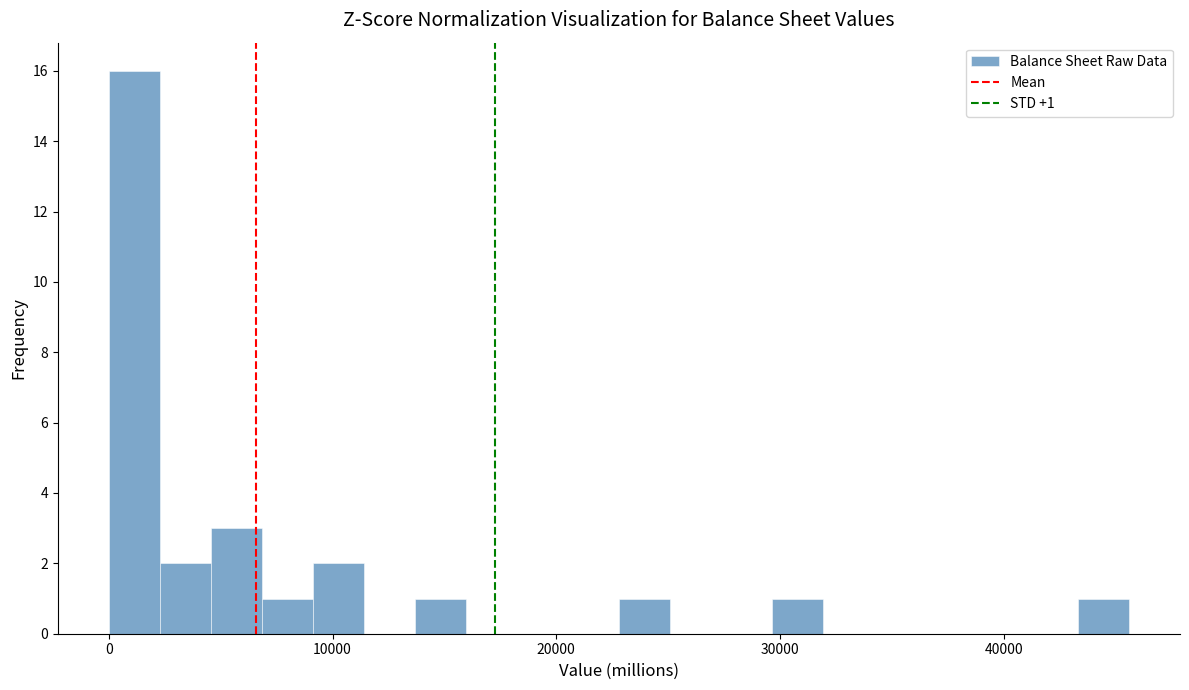

Read against the x-axis, roughly where is the centre of the tallest bar?

1000